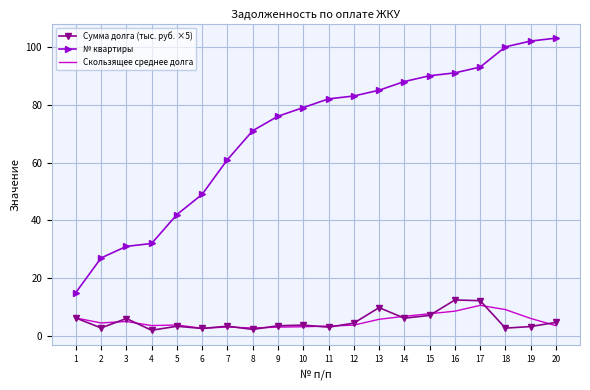

What is the highest value of the Скользящее среднее долга series?

10.6